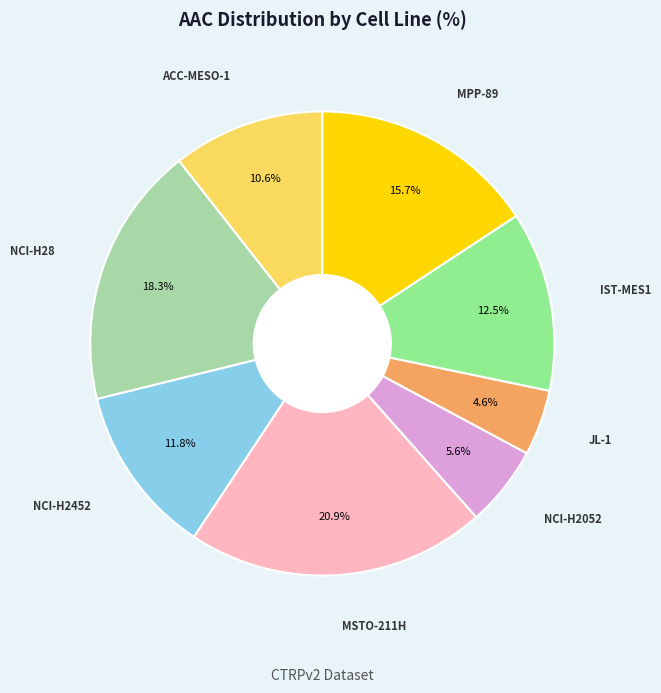

Does any single category account for the majority?

No